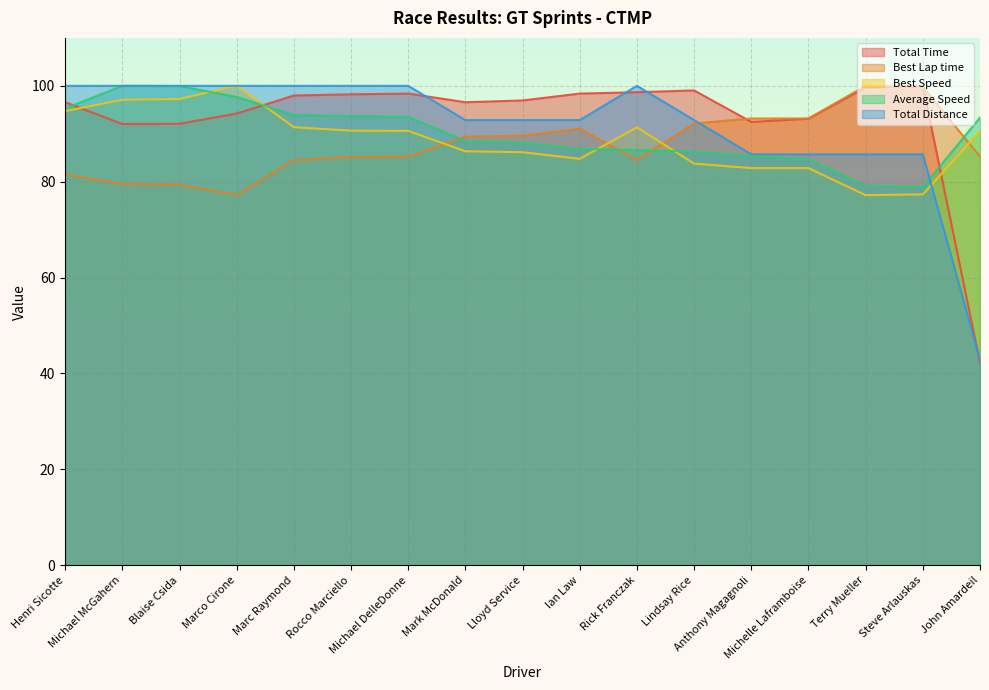

True or false: Average Speed and Best Lap time intersect in this chart.

True